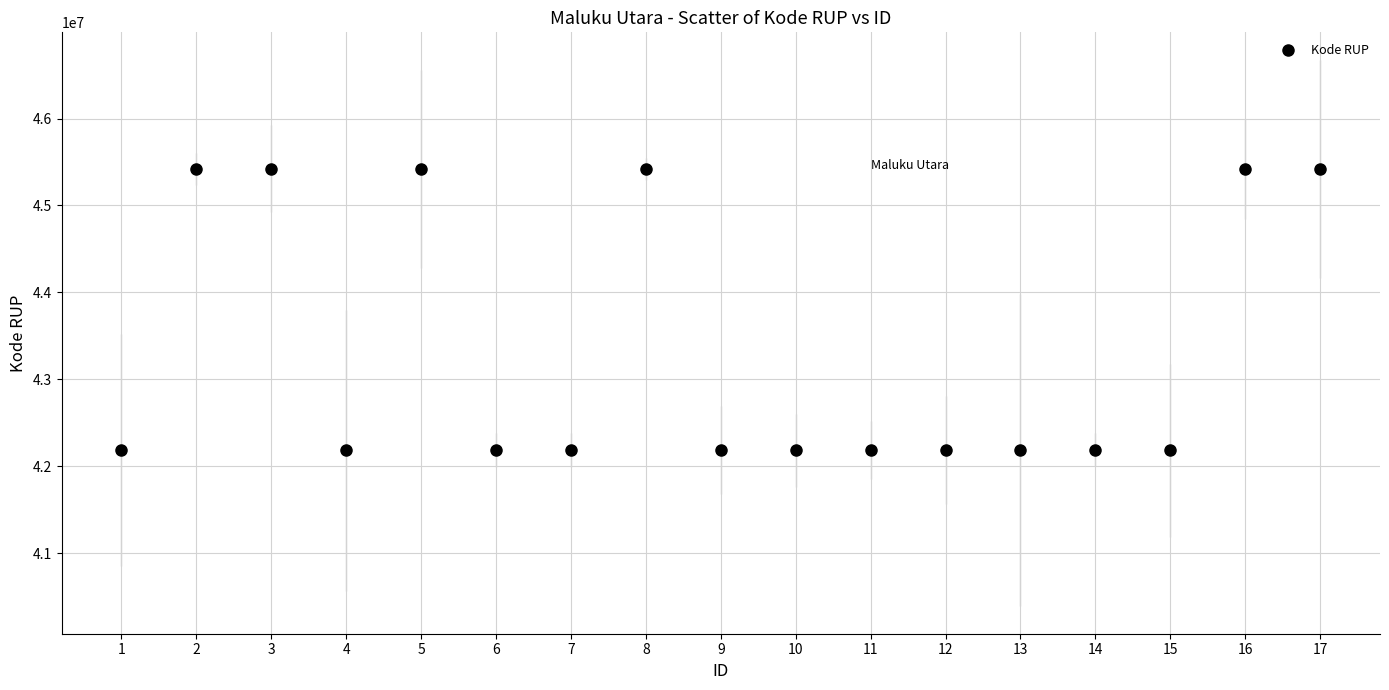

What is the range of X values (max minus min)?

16